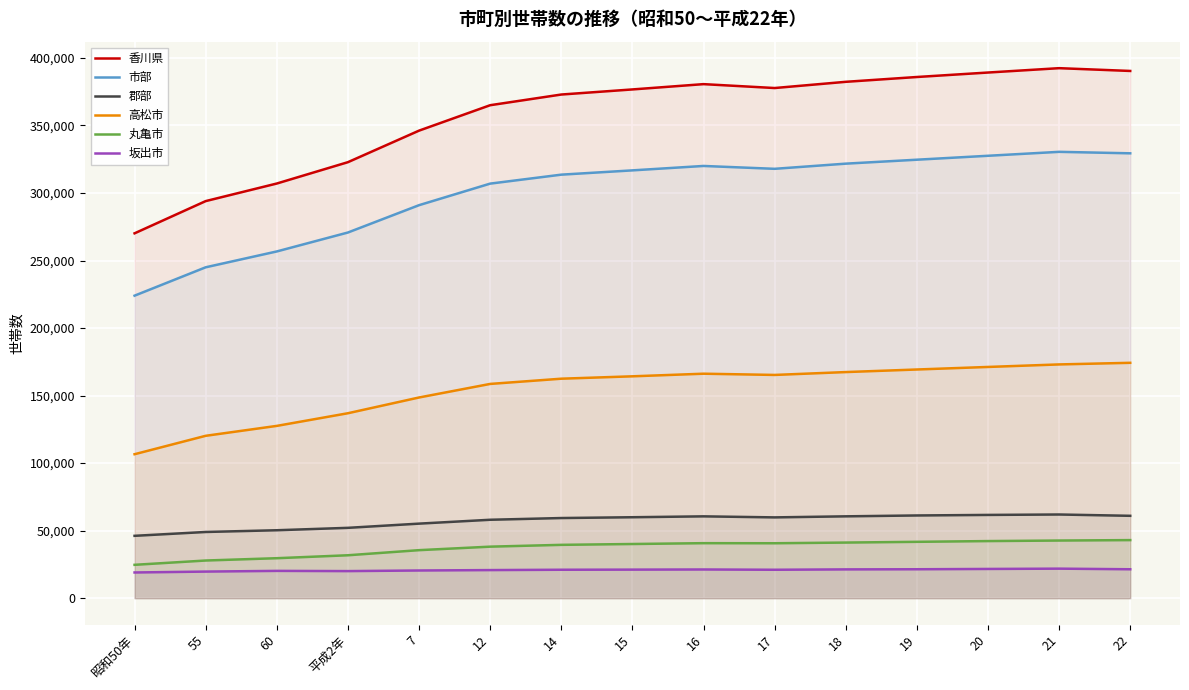

What is the label of the 9th point from the right?

14